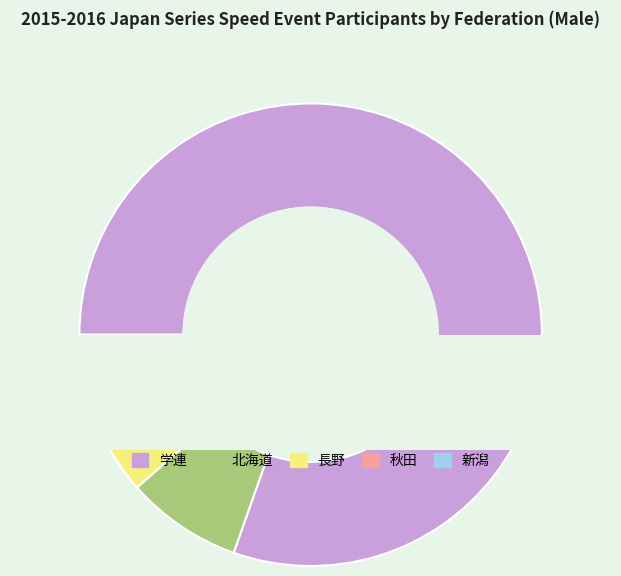

Which category has the biggest portion of the pie?

学連